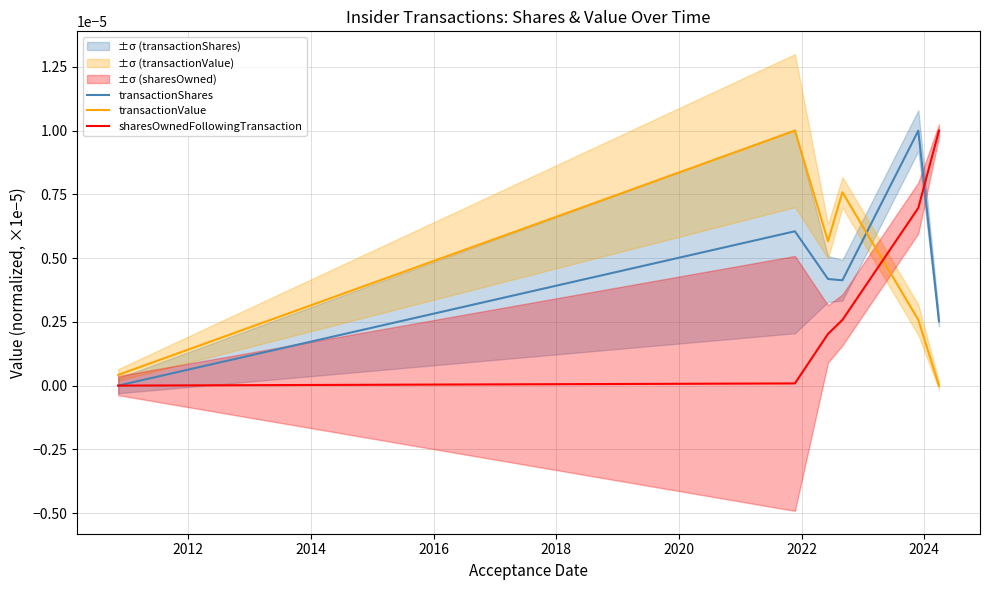

True or false: transactionShares and transactionValue cross at least once.

True